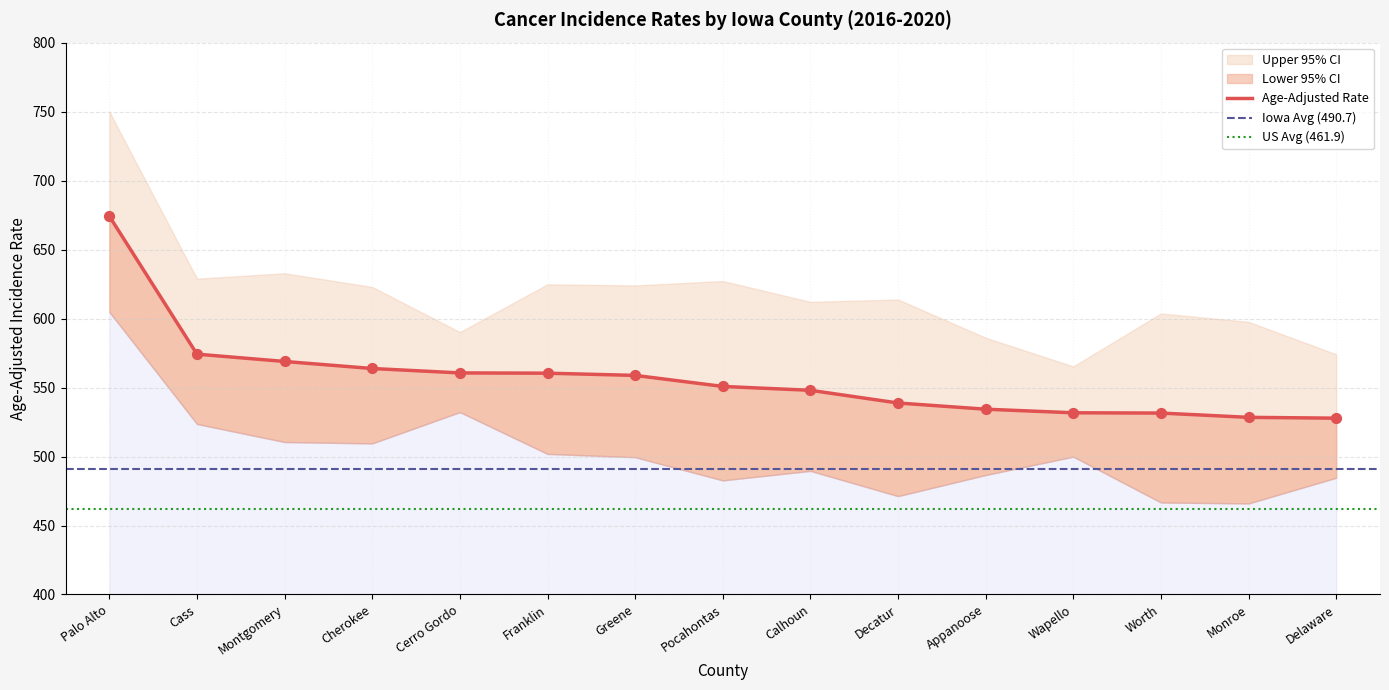

At which category is the sum across all series the highest?

Palo Alto